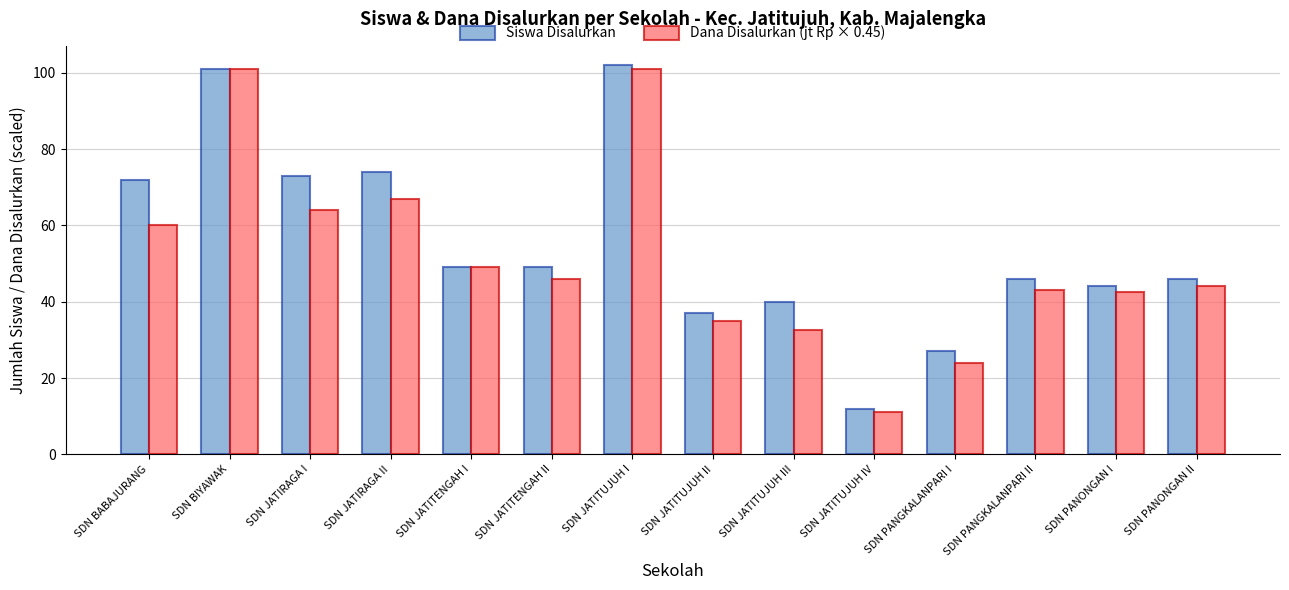

Where does the Dana Disalurkan (jt Rp × 0.45) series first go above 46?

SDN BABAJURANG